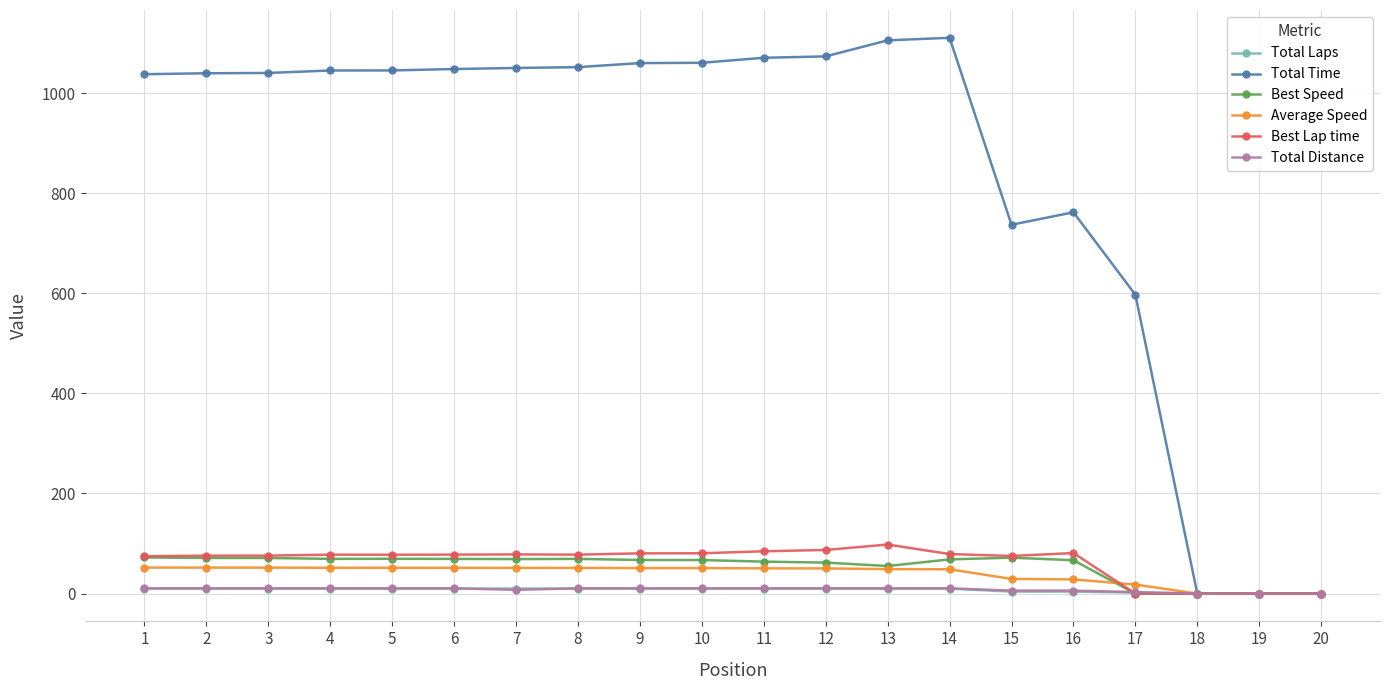

Is it true that Total Distance equals 10.5 at 5?

True